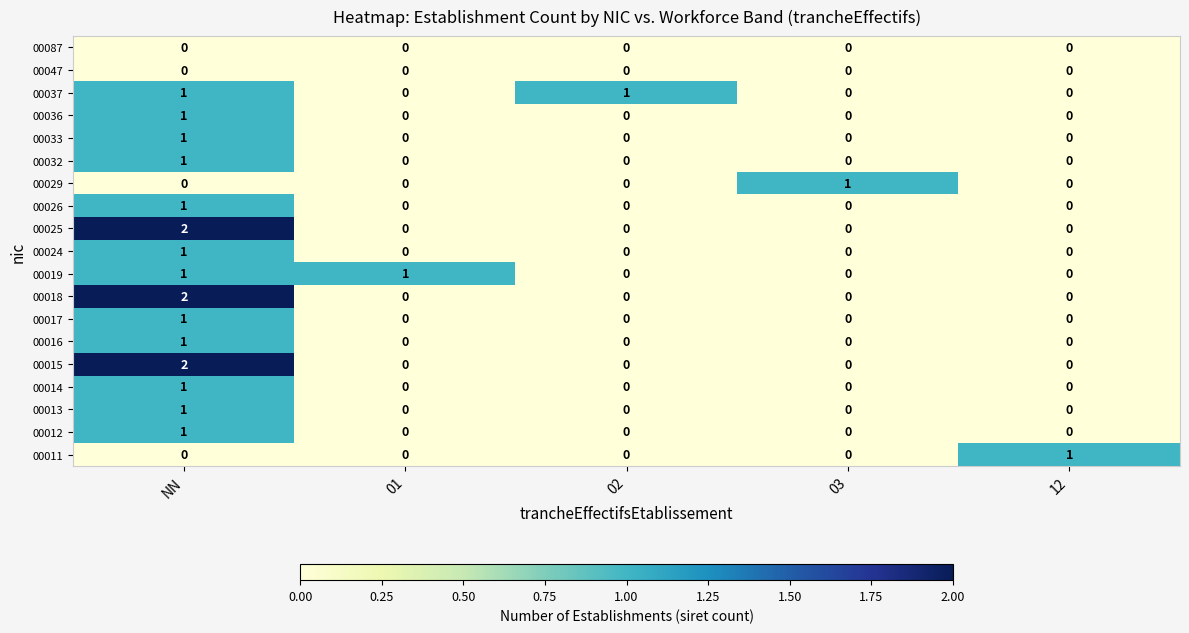

At how many categories does at least one series exceed 0?

5